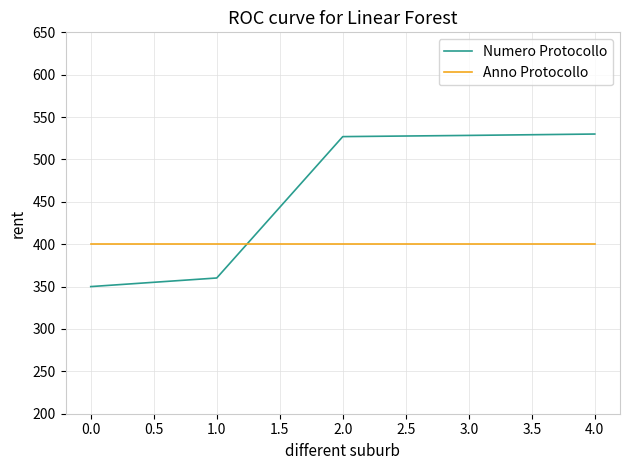

List the series in order of their overall mean, highest first.

Numero Protocollo, Anno Protocollo